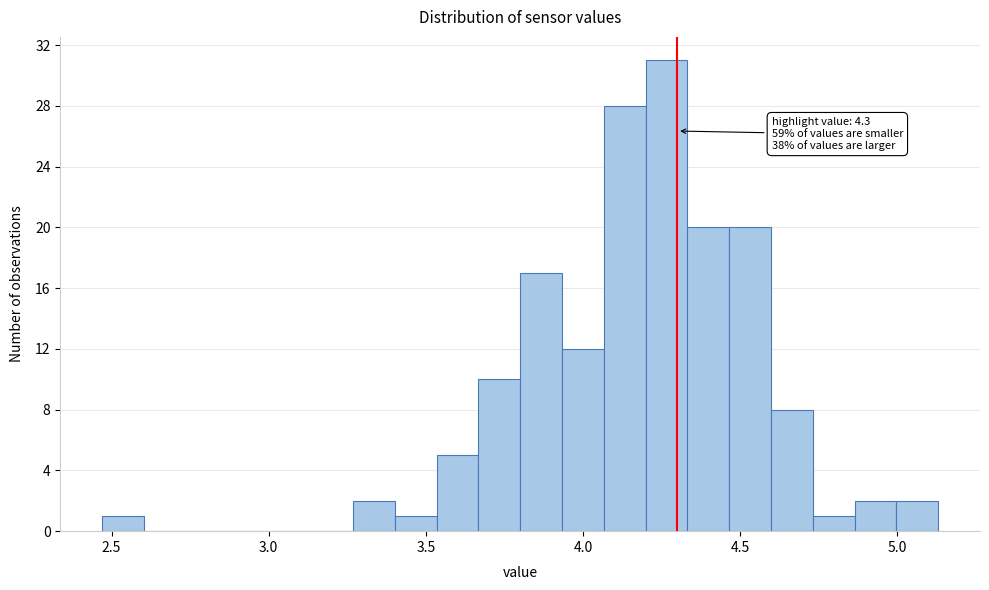

Read against the x-axis, roughly where is the centre of the tallest bar?

4.25